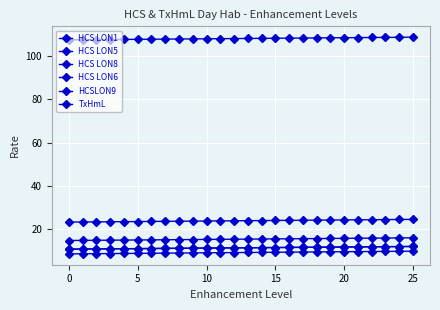

True or false: HCS LON5 and TxHmL cross at least once.

False